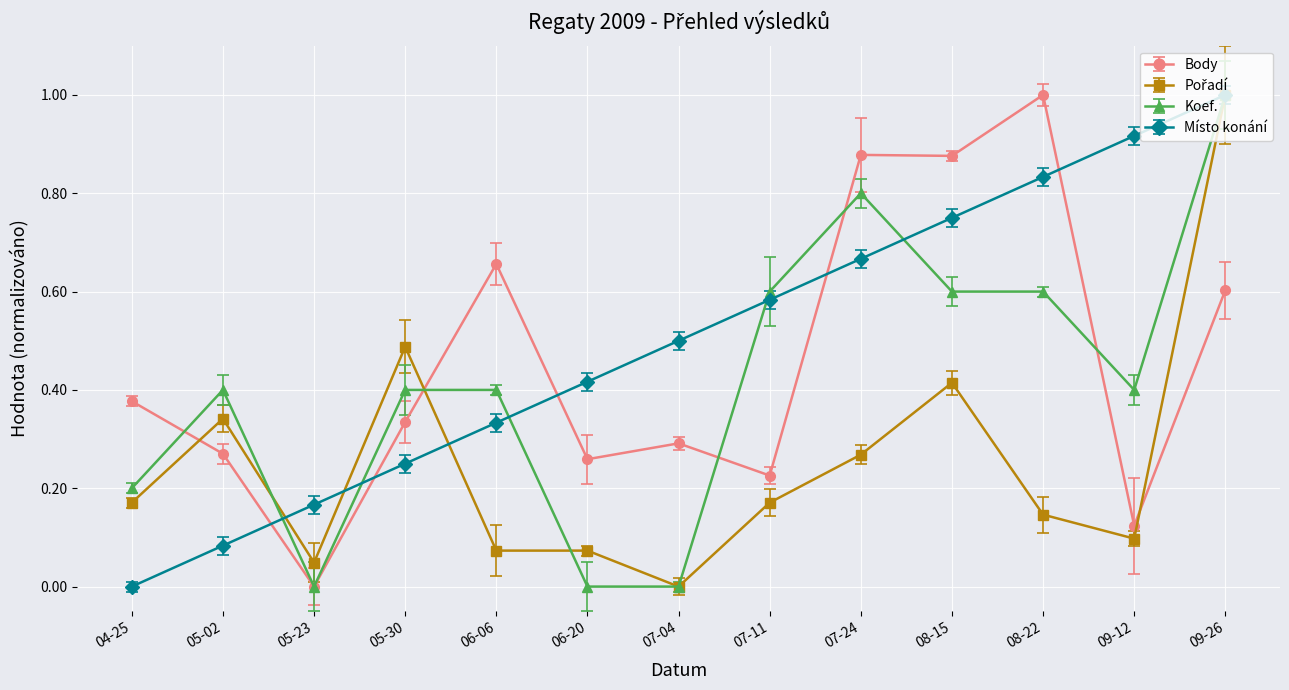

What is the maximum value for Místo konání?

1.0